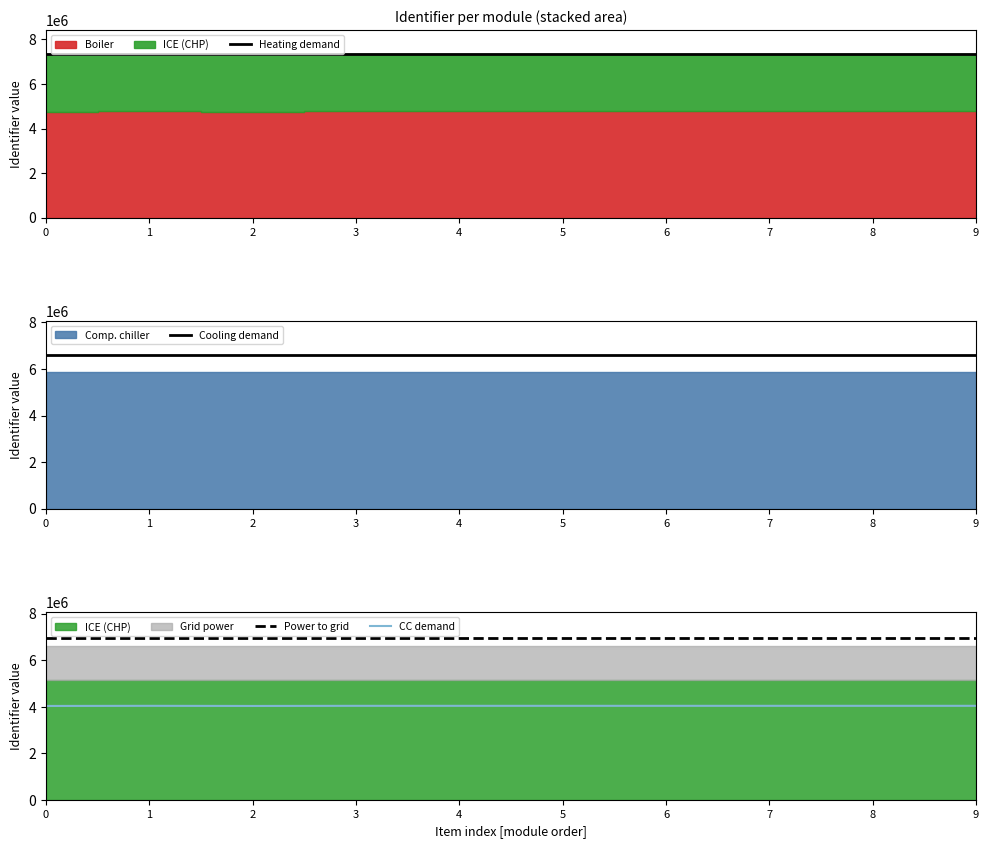

Which series has the largest range (max minus min)?

Heating demand